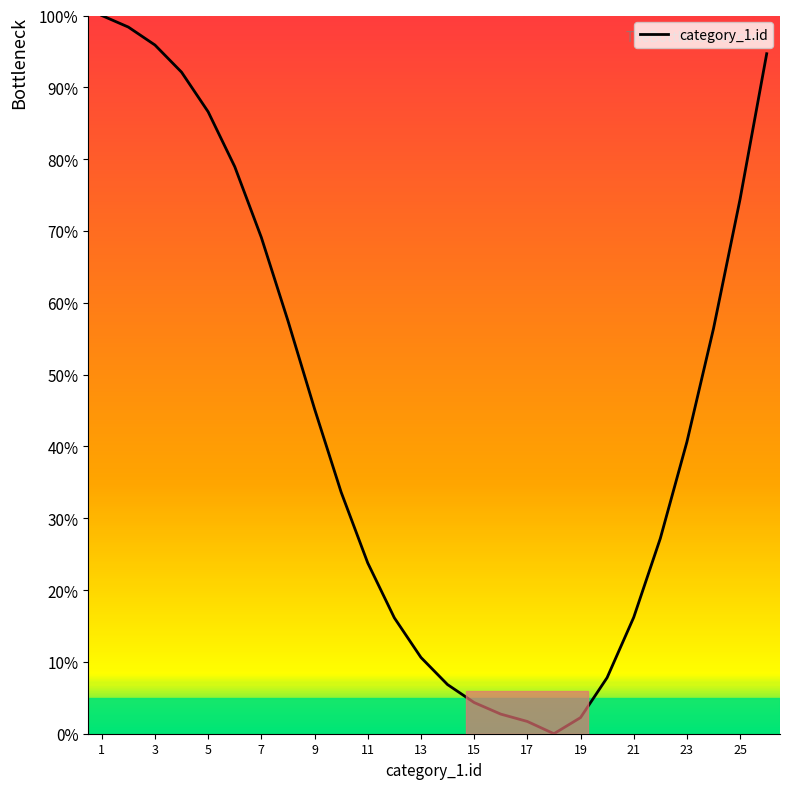

What is the difference between the maximum and minimum values?

100.0